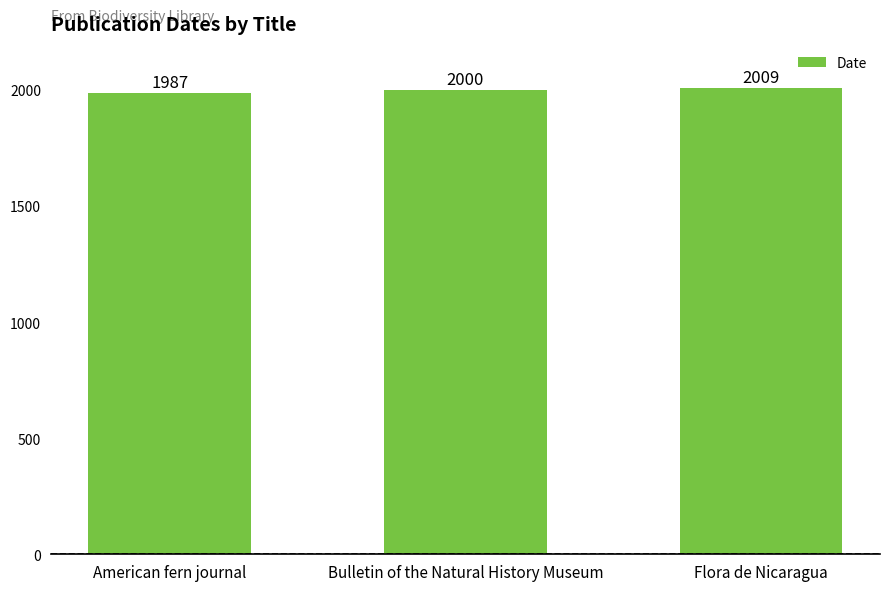

What is the average value?

1999